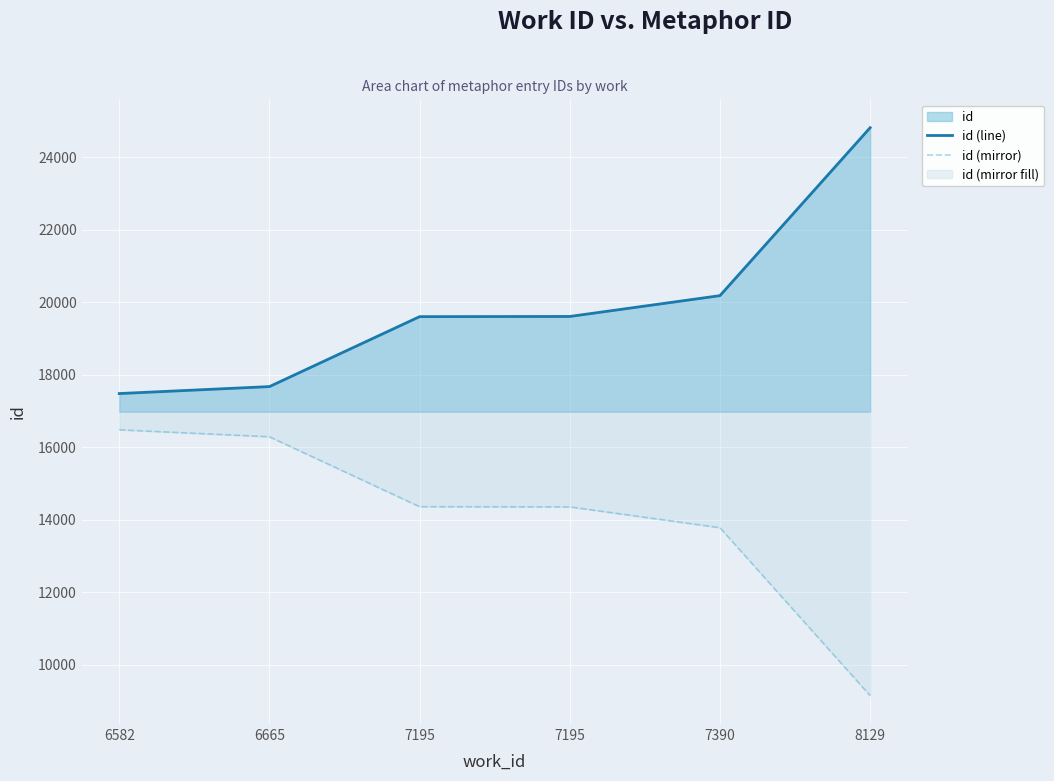

At how many categories does at least one series exceed 17825?

4